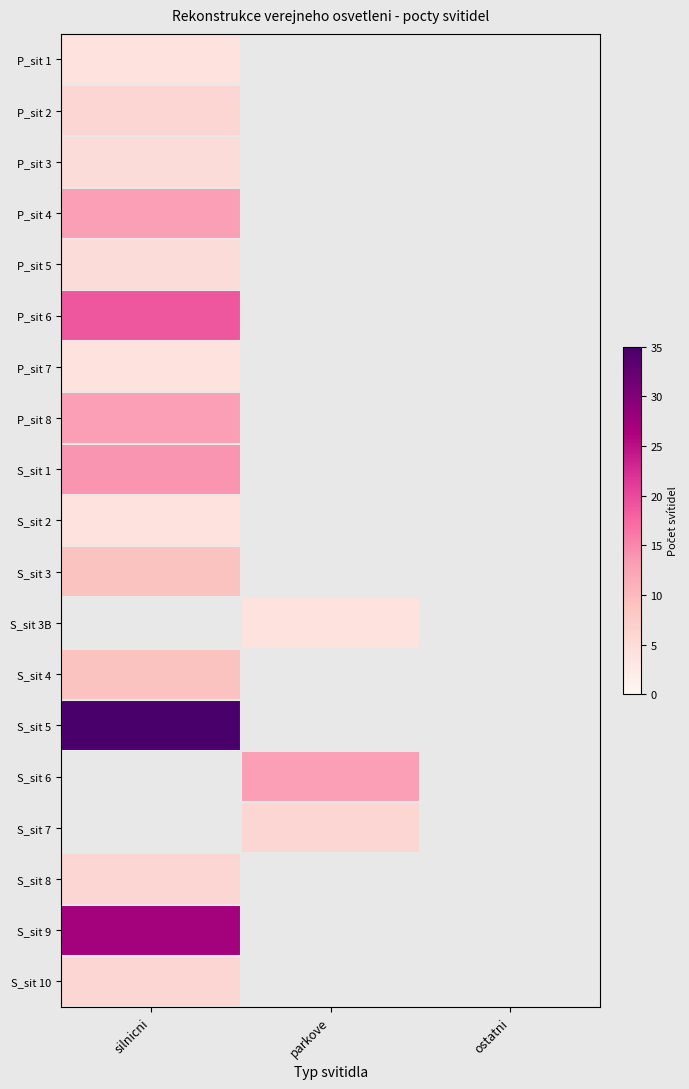

Is the value of P_sit 7 at silnicni greater than the value of S_sit 10 at ostatni?

No